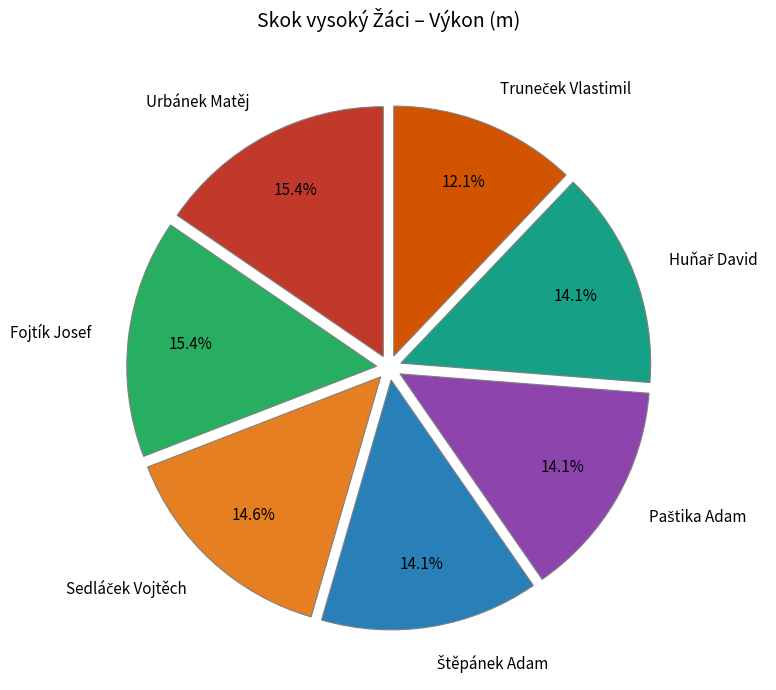

What portion of the pie excludes Fojtík Josef?

84.6%